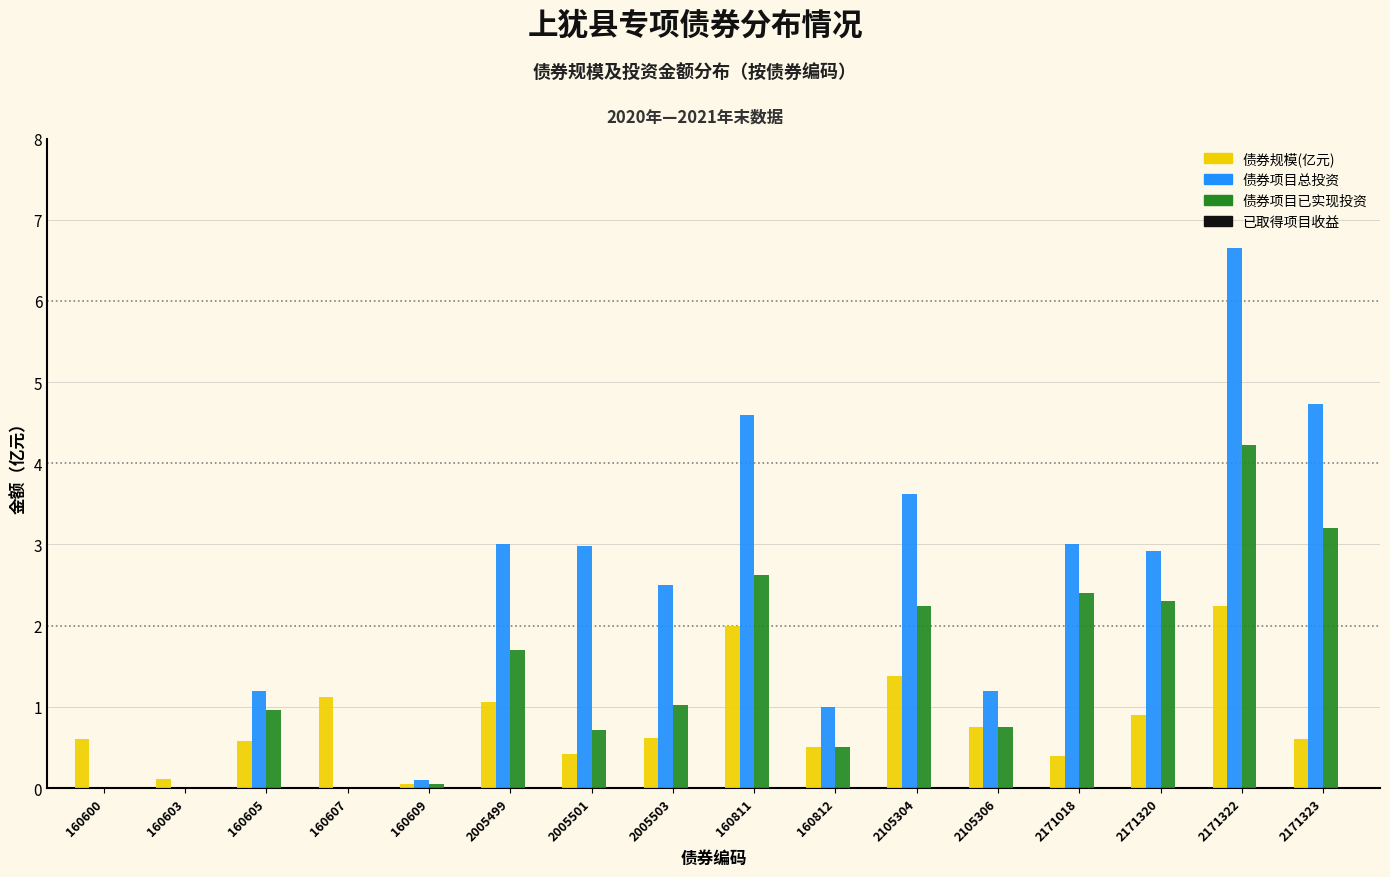

What is the greatest value displayed?

6.7